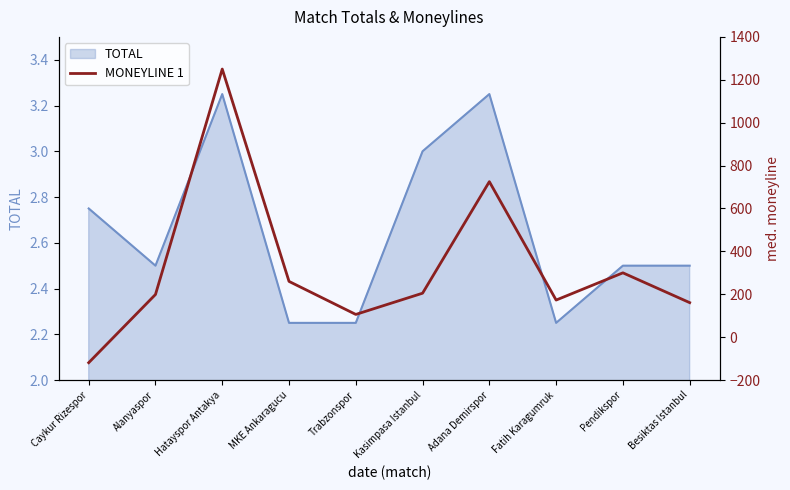

What is the label of the 10th point from the left?

Besiktas Istanbul